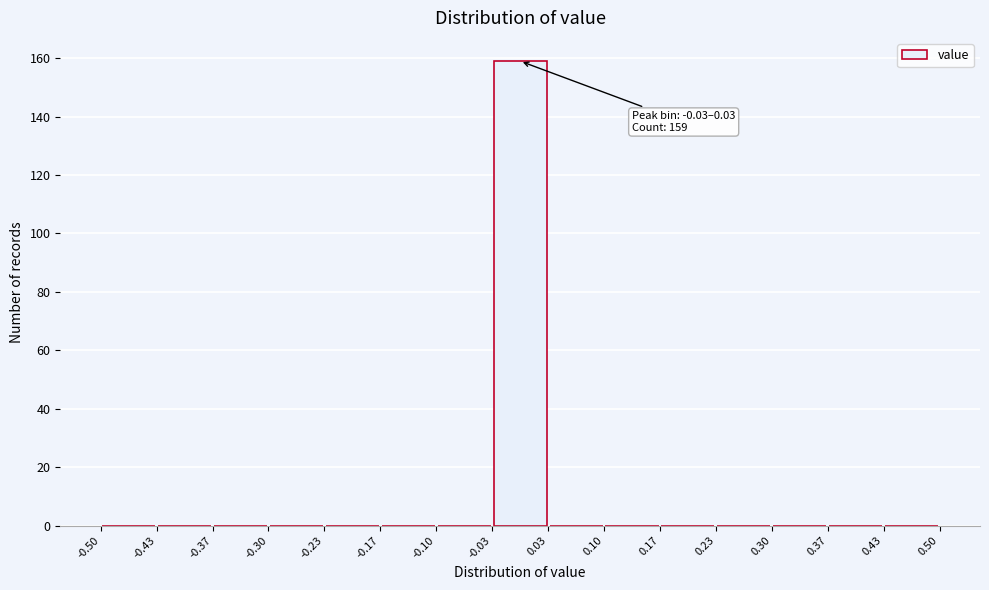

Which range on the x-axis has the tallest bar?

-0.03 to 0.03